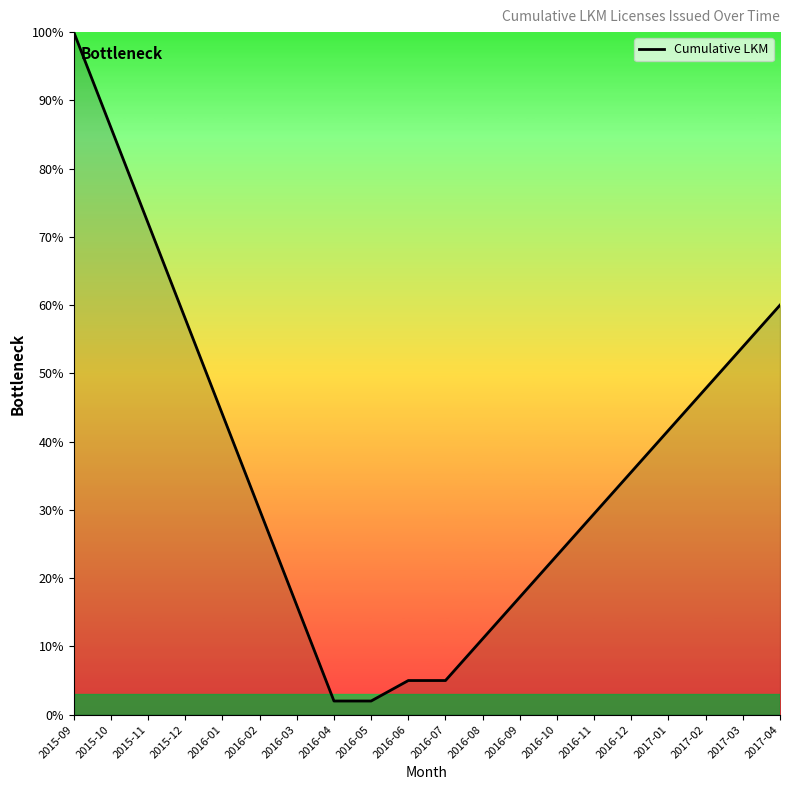

True or false: the data shows 16.0 at 2016-03.

True